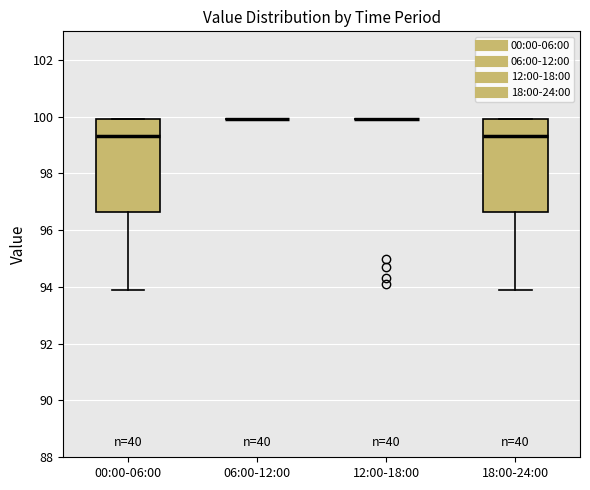

Where is the lower edge of the box for 18:00-24:00 on the y-axis? The values are not printed on the chart, so give them approximately, as read against the axis.

96.6